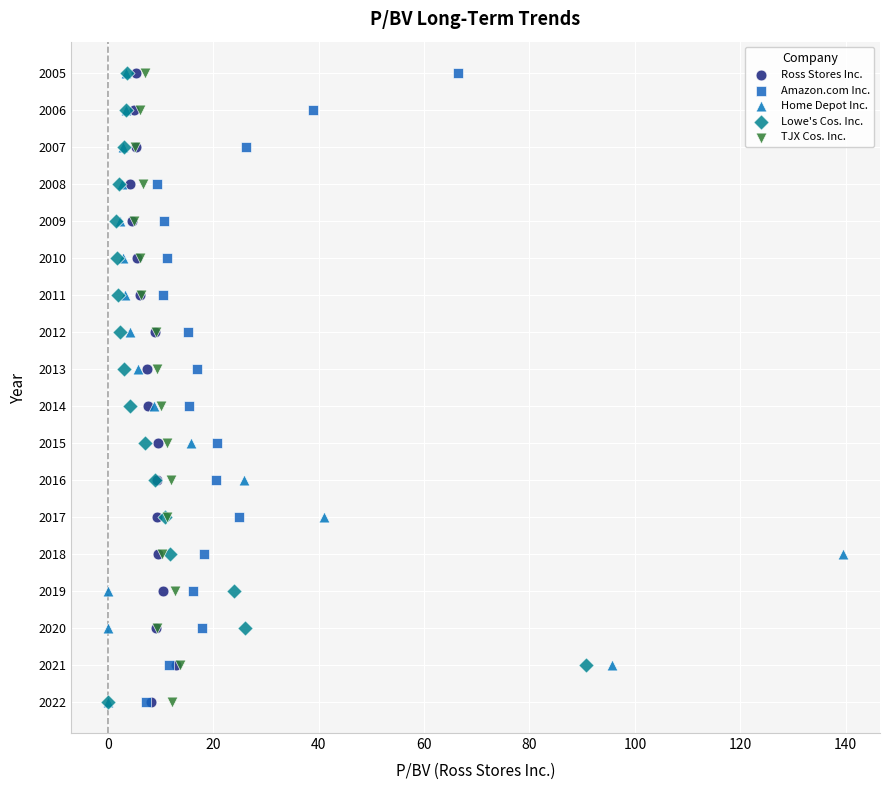

What are all the series names shown in the legend?

Ross Stores Inc., Amazon.com Inc., Home Depot Inc., Lowe's Cos. Inc., TJX Cos. Inc.